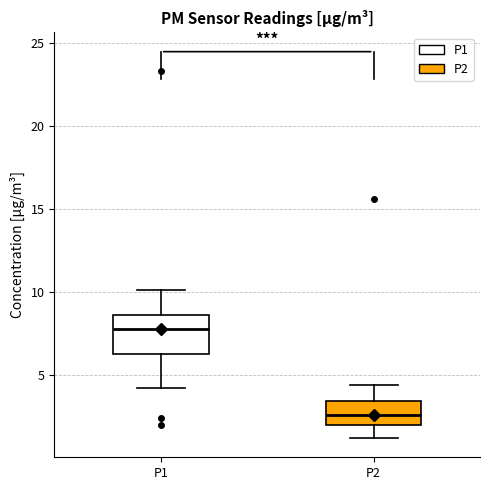

Reading left to right, read every box against the y-axis: the position of its median line, the range the box covers, and the ends of its whiskers. The values are not printed on the chart, so give them approximately, as read against the axis.

P1: median 8.0, box 6.5 to 8.5, whiskers 4.0 to 10.0
P2: median 2.5, box 2.0 to 3.5, whiskers 1.0 to 4.5